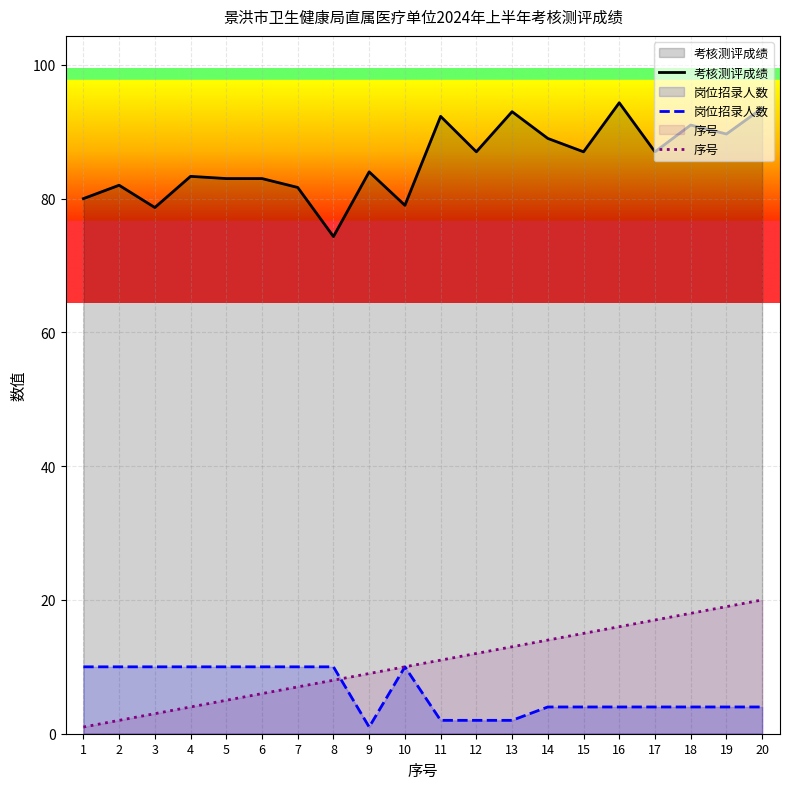

At which label is 序号 closest to 10?

10